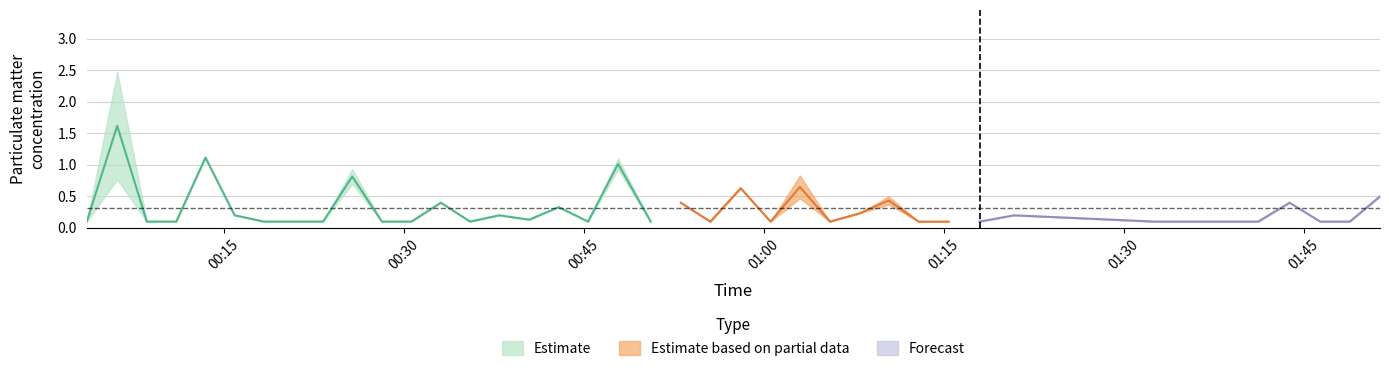

Is it true that P1 equals 0.1 at 19?

True